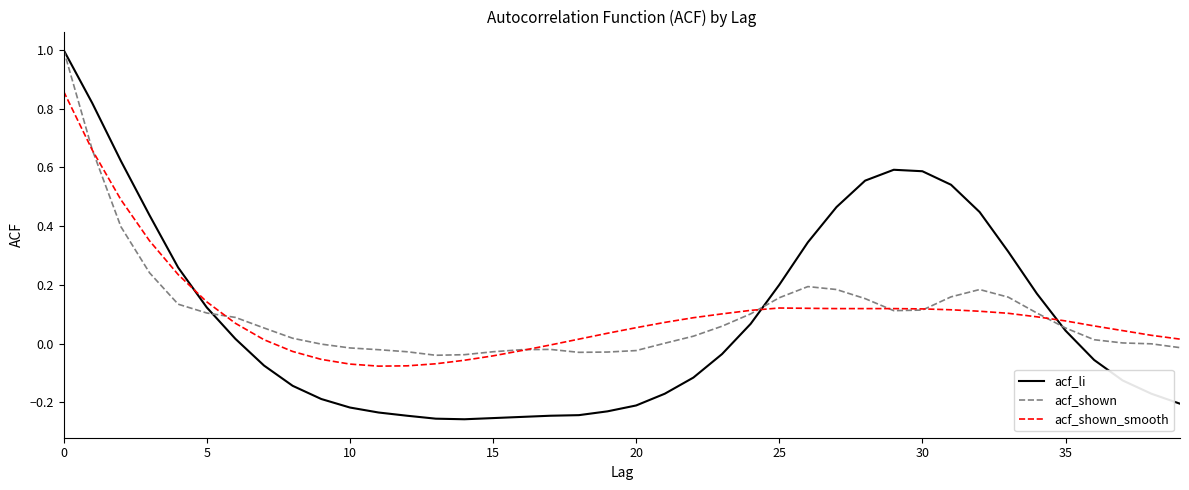

Which series has the widest spread of values?

acf_li